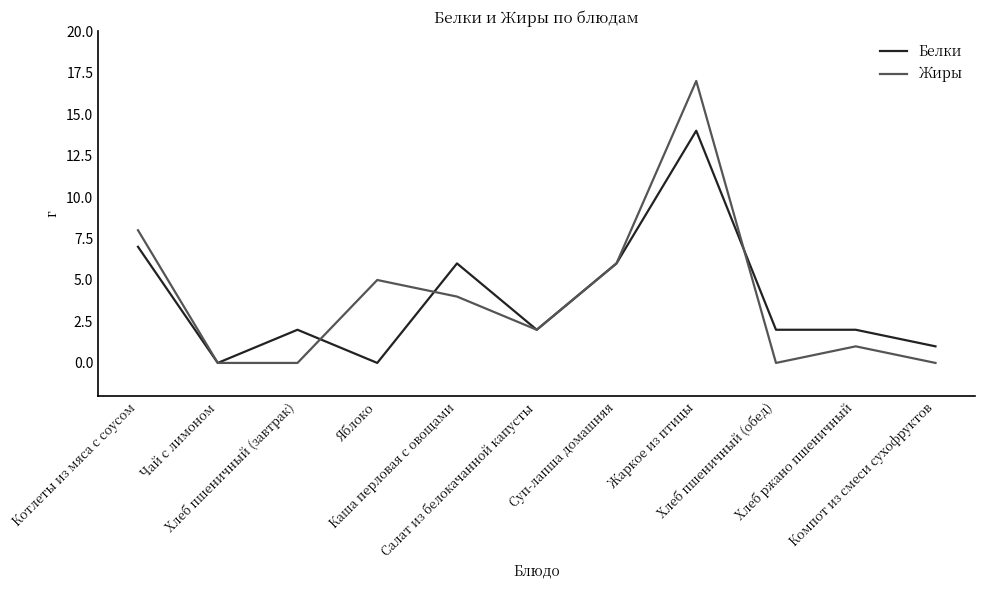

What is the greatest value displayed?

17